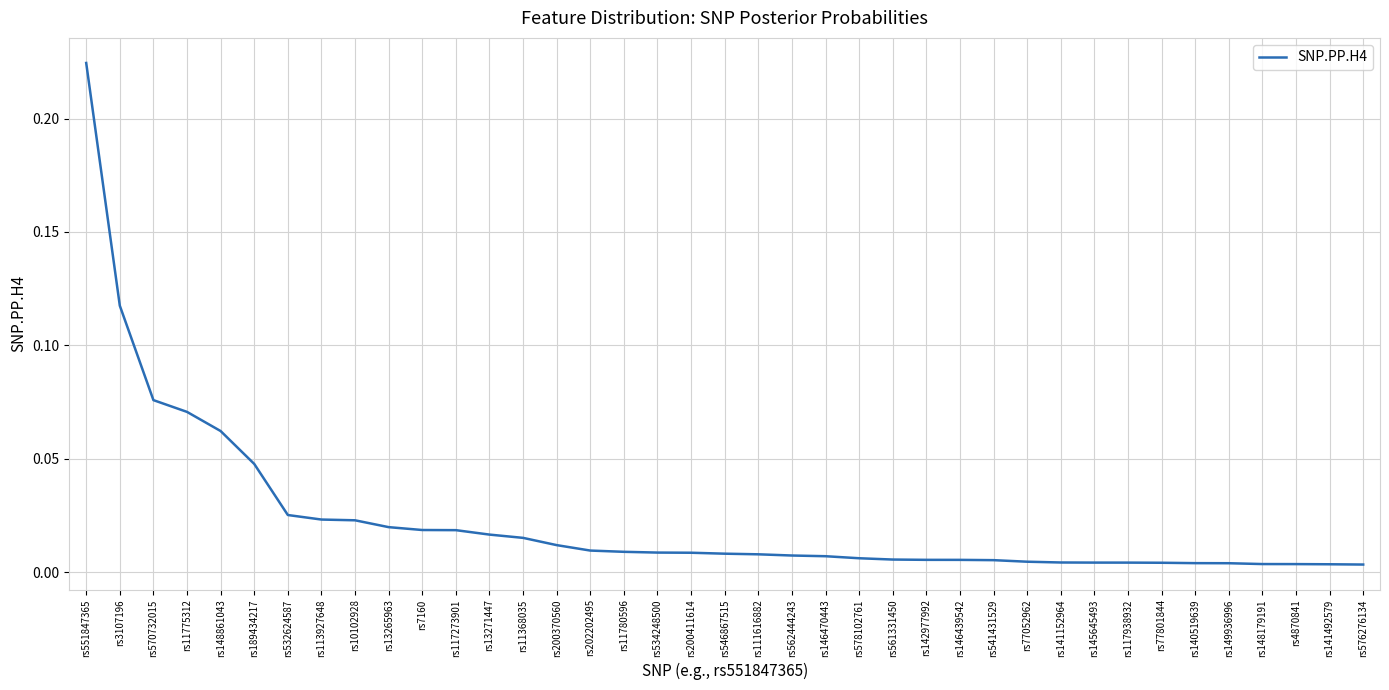

Does the chart have visible grid lines?

Yes